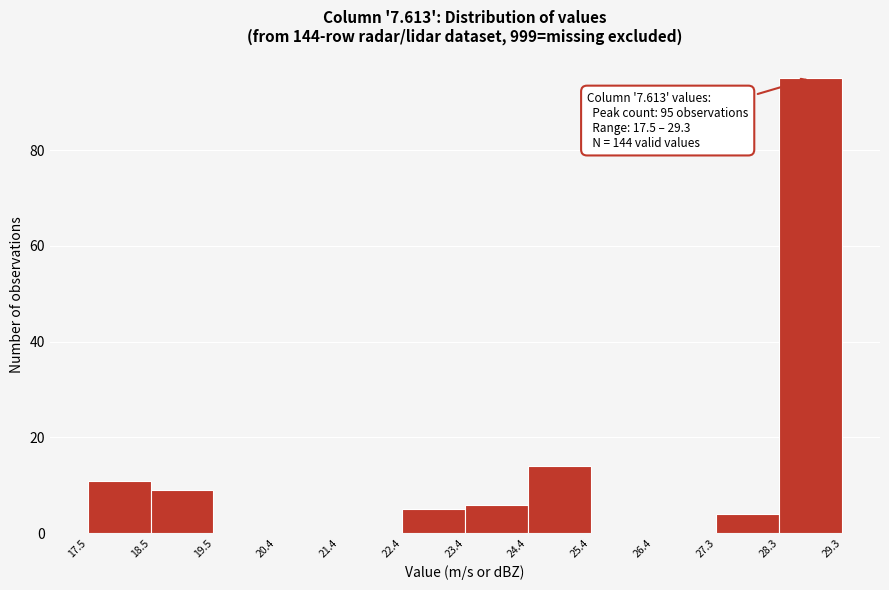

Over which range of the x-axis is the bar tallest?

28.3 to 29.3